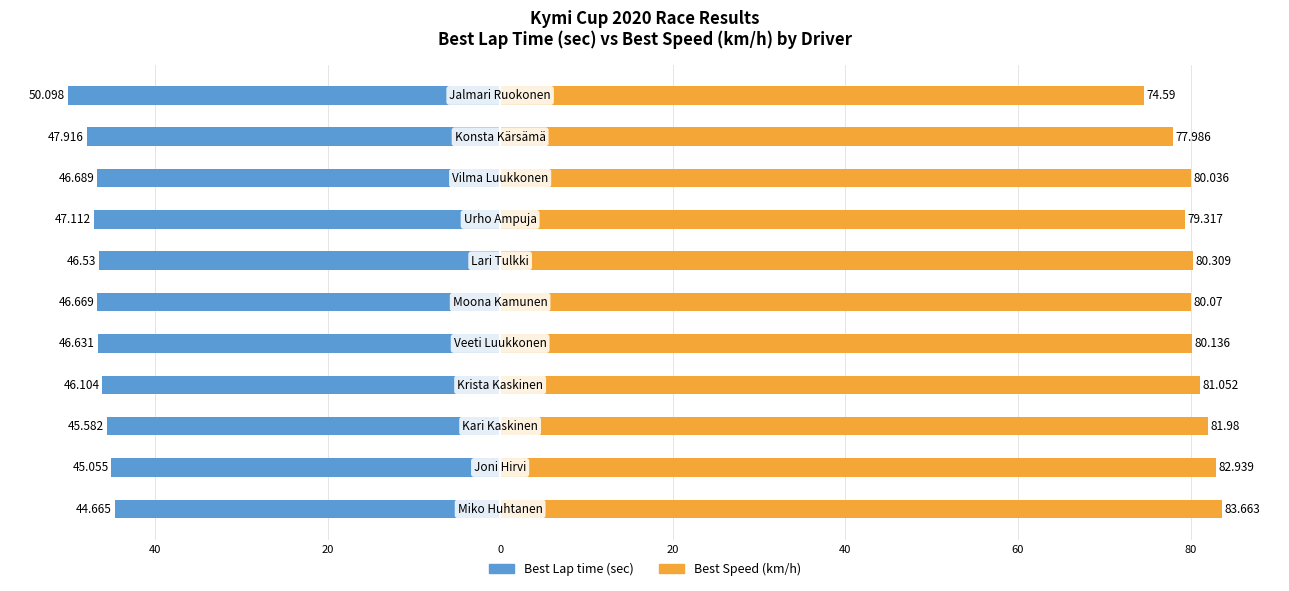

What are all the series names shown in the legend?

Best Lap time, Best Speed